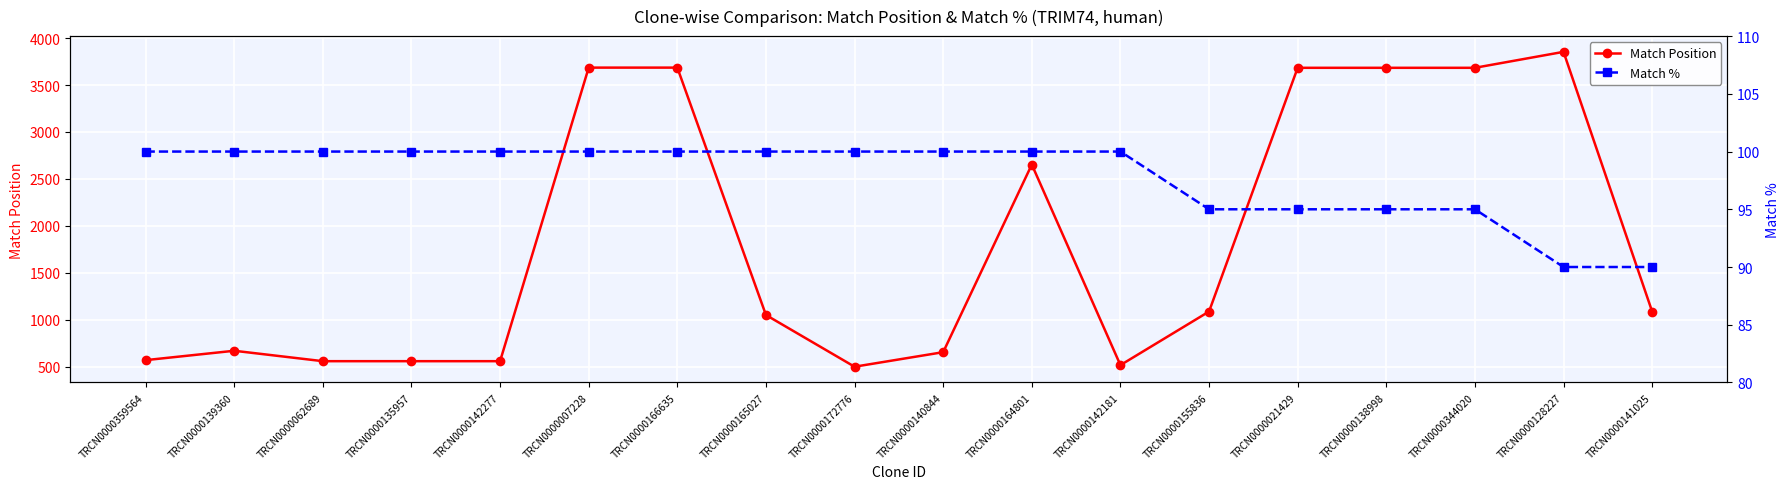

True or false: Match % has a value of 100 at TRCN0000139360.

True